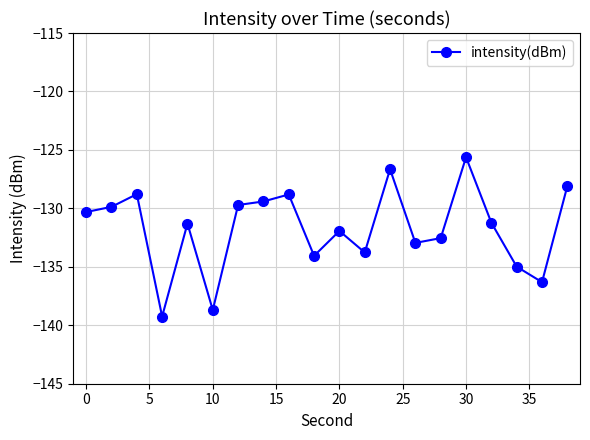

Count the number of categories in the chart.

20